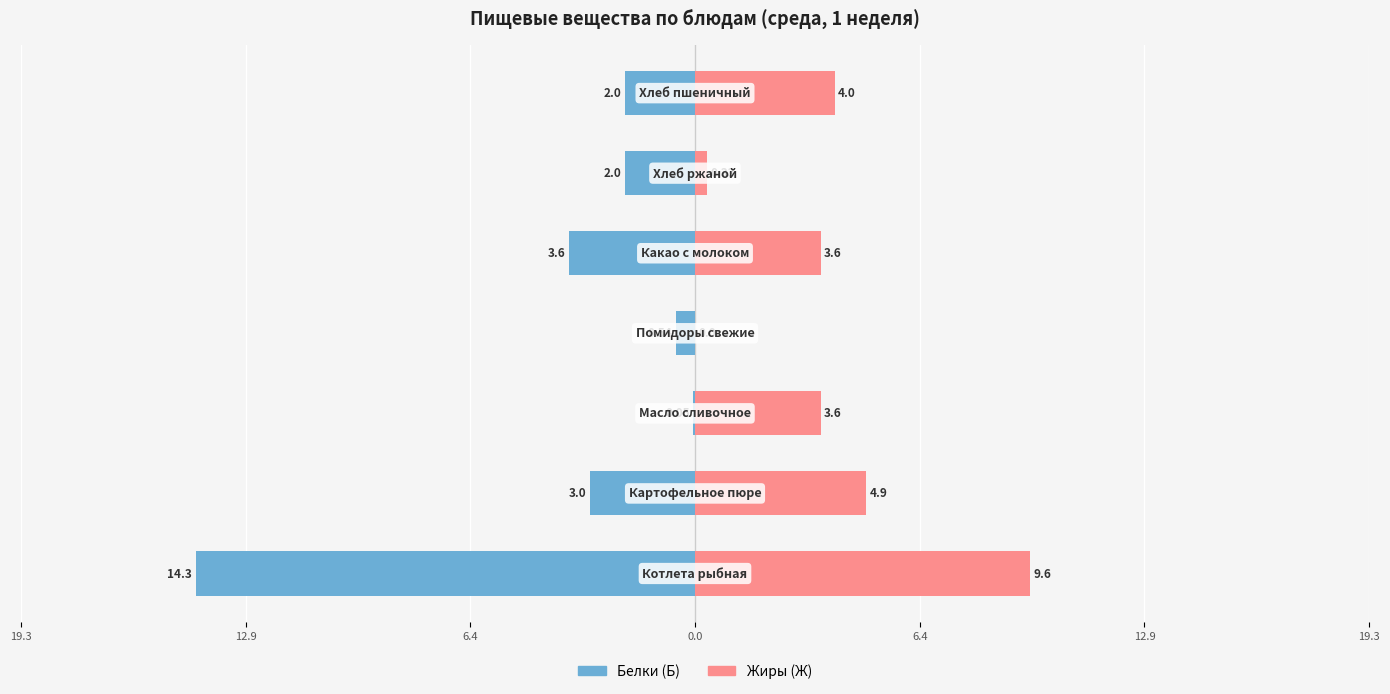

How many values in the Жиры (Ж) series exceed 3?

5